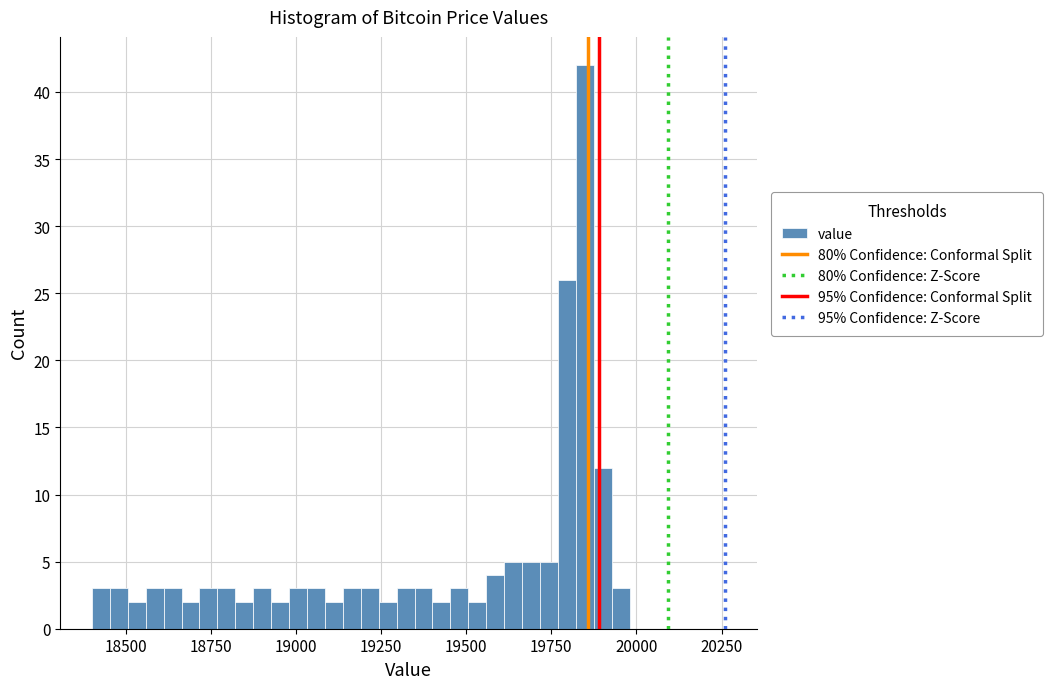

Read against the x-axis, roughly where is the centre of the tallest bar?

19850